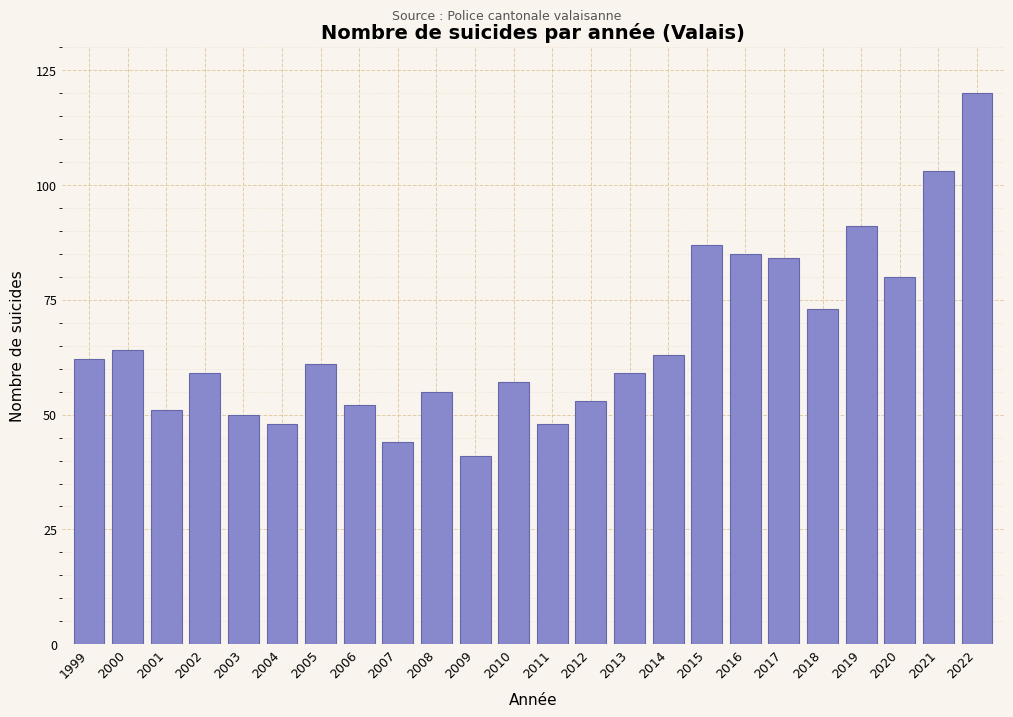

Reading right to left, extract all data points from this chart.

120	103	80	91	73	84	85	87	63	59	53	48	57	41	55	44	52	61	48	50	59	51	64	62